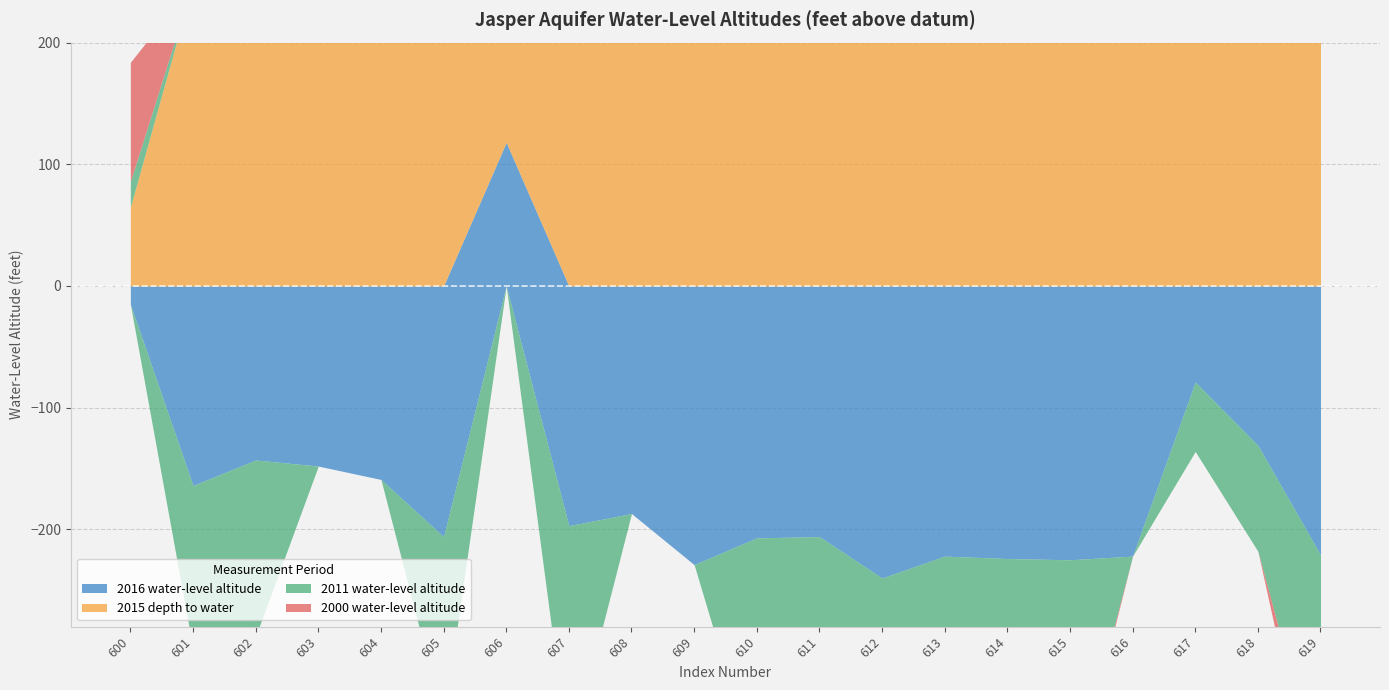

At how many categories does at least one series exceed -963?

20